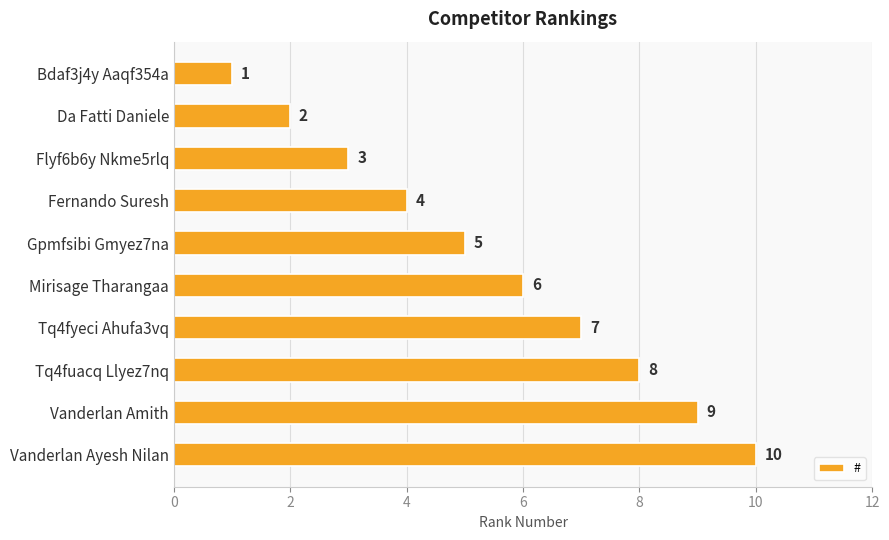

What is the ratio of the value at Tq4fuacq Llyez7nq to the value at Fernando Suresh?

2.0